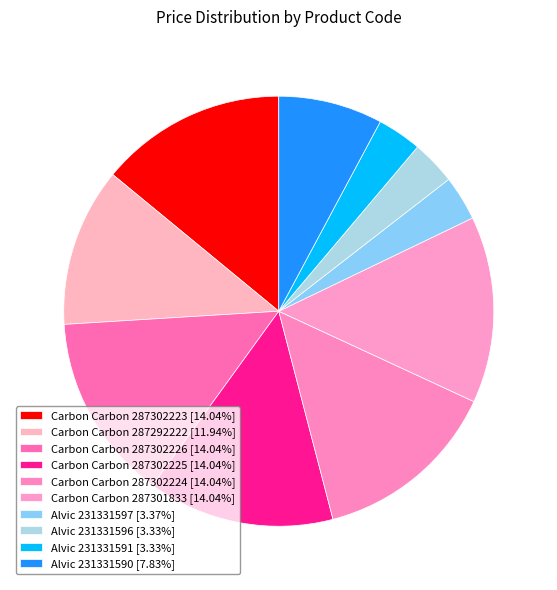

What is the change in value from Carbon Carbon 287292222 to Alvic 231331597?

-11648.1